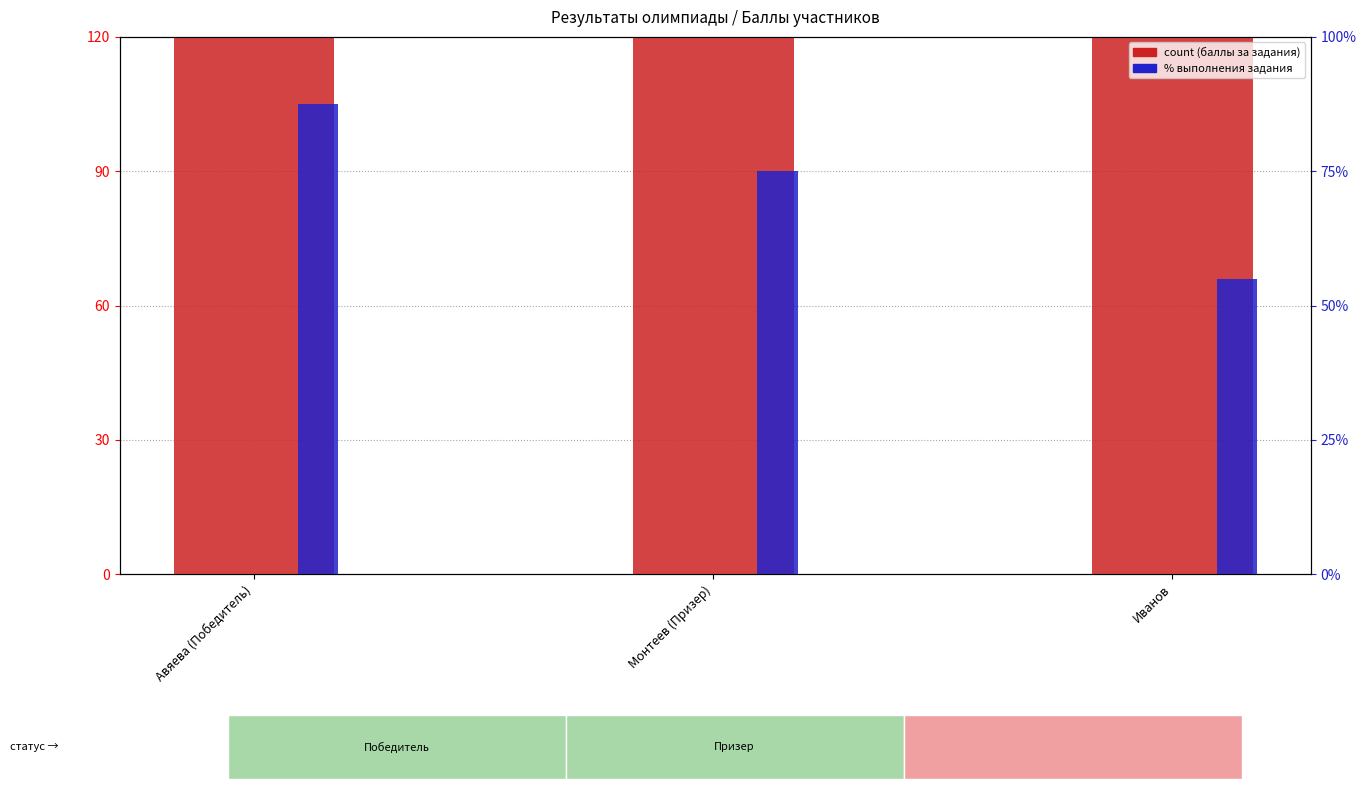

True or false: count has a value of 100.0 at Иванов.

True